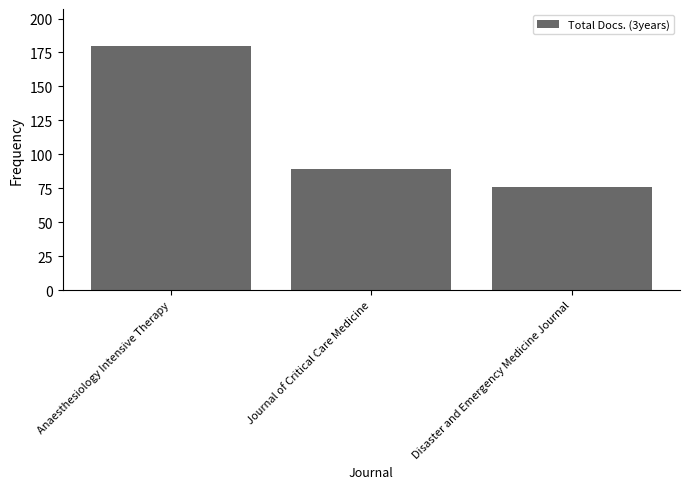

Which category has the lowest value across all series?

Disaster and Emergency Medicine Journal